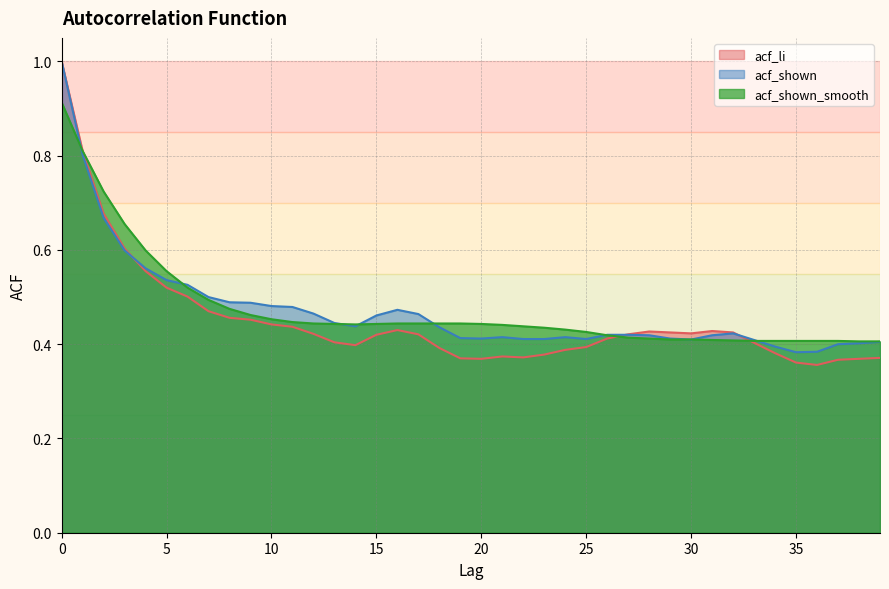

Reading left to right, transcribe all the data shown in this chart.

acf_li: 0=1.0	1=0.8	2=0.7	3=0.6	4=0.6	5=0.5	6=0.5	7=0.5	8=0.5	9=0.5	10=0.4	11=0.4	12=0.4	13=0.4	14=0.4	15=0.4	16=0.4	17=0.4	18=0.4	19=0.4	20=0.4	21=0.4	22=0.4	23=0.4	24=0.4	25=0.4	26=0.4	27=0.4	28=0.4	29=0.4	30=0.4	31=0.4	32=0.4	33=0.4	34=0.4	35=0.4	36=0.4	37=0.4	38=0.4	39=0.4
acf_shown: 0=1.0	1=0.8	2=0.7	3=0.6	4=0.6	5=0.5	6=0.5	7=0.5	8=0.5	9=0.5	10=0.5	11=0.5	12=0.5	13=0.4	14=0.4	15=0.5	16=0.5	17=0.5	18=0.4	19=0.4	20=0.4	21=0.4	22=0.4	23=0.4	24=0.4	25=0.4	26=0.4	27=0.4	28=0.4	29=0.4	30=0.4	31=0.4	32=0.4	33=0.4	34=0.4	35=0.4	36=0.4	37=0.4	38=0.4	39=0.4
acf_shown_smooth: 0=0.9	1=0.8	2=0.7	3=0.7	4=0.6	5=0.6	6=0.5	7=0.5	8=0.5	9=0.5	10=0.5	11=0.4	12=0.4	13=0.4	14=0.4	15=0.4	16=0.4	17=0.4	18=0.4	19=0.4	20=0.4	21=0.4	22=0.4	23=0.4	24=0.4	25=0.4	26=0.4	27=0.4	28=0.4	29=0.4	30=0.4	31=0.4	32=0.4	33=0.4	34=0.4	35=0.4	36=0.4	37=0.4	38=0.4	39=0.4